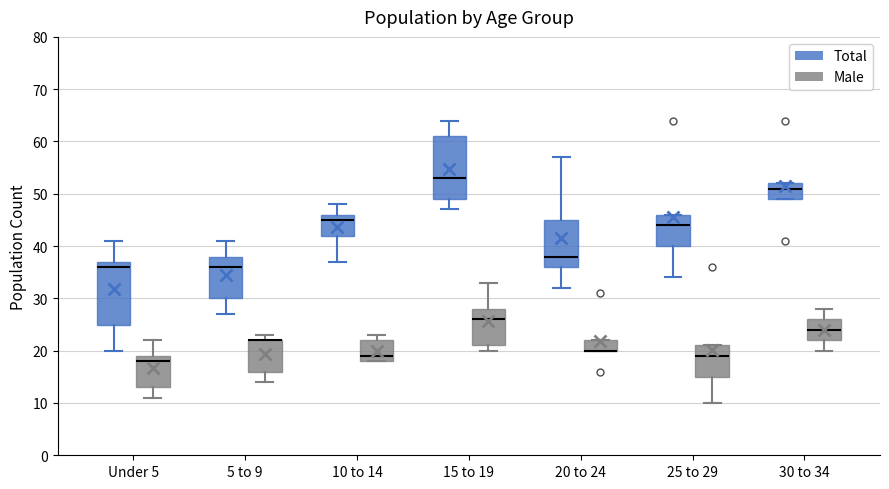

Reading left to right, read every box against the y-axis: the position of its median line, the range the box covers, and the ends of its whiskers. The values are not printed on the chart, so give them approximately, as read against the axis.

Under 5 (Total): median 36, box 25 to 37, whiskers 20 to 41
Under 5 (Male): median 18, box 13 to 19, whiskers 11 to 22
5 to 9 (Total): median 36, box 30 to 38, whiskers 27 to 41
5 to 9 (Male): median 22 (drawn on the box's upper edge), box 16 to 22, whiskers 14 to 23
10 to 14 (Total): median 45, box 42 to 46, whiskers 37 to 48
10 to 14 (Male): median 19, box 18 to 22, whiskers 18 to 23
15 to 19 (Total): median 53, box 49 to 61, whiskers 47 to 64
15 to 19 (Male): median 26, box 21 to 28, whiskers 20 to 33
20 to 24 (Total): median 38, box 36 to 45, whiskers 32 to 57
20 to 24 (Male): median 20 (drawn on the box's lower edge), box 20 to 22, whiskers 20 to 22
25 to 29 (Total): median 44, box 40 to 46, whiskers 34 to 46
25 to 29 (Male): median 19, box 15 to 21, whiskers 10 to 21
30 to 34 (Total): median 51, box 49 to 52, whiskers 49 to 52
30 to 34 (Male): median 24, box 22 to 26, whiskers 20 to 28